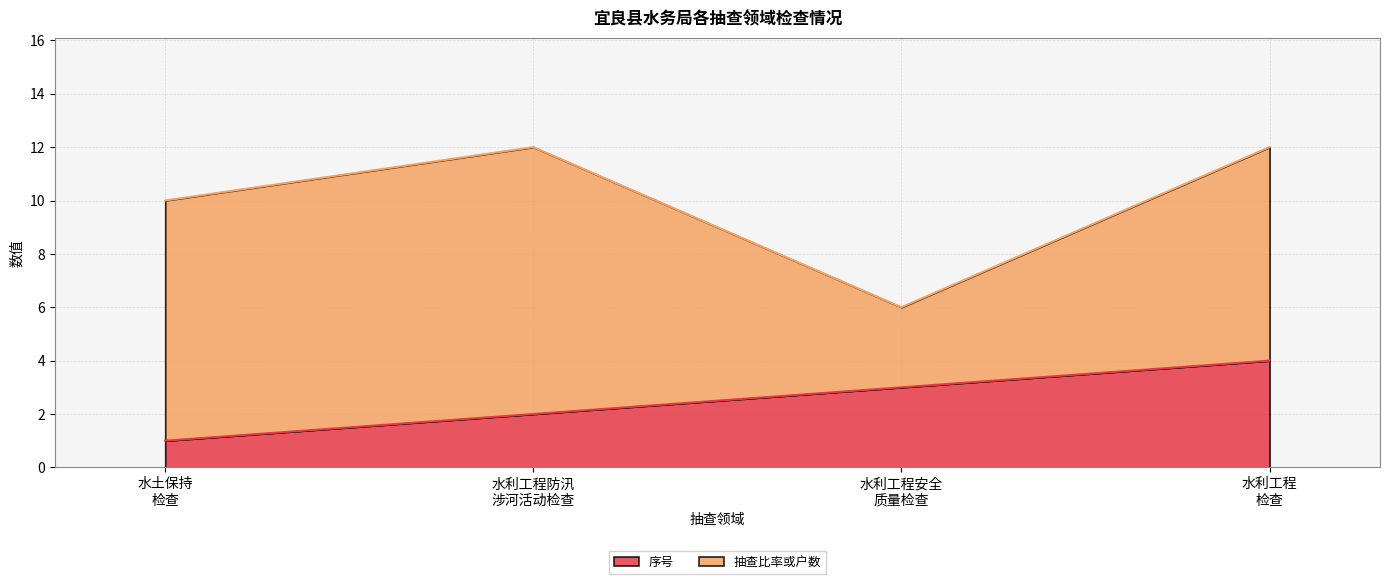

What is the highest value of the 序号 series?

4